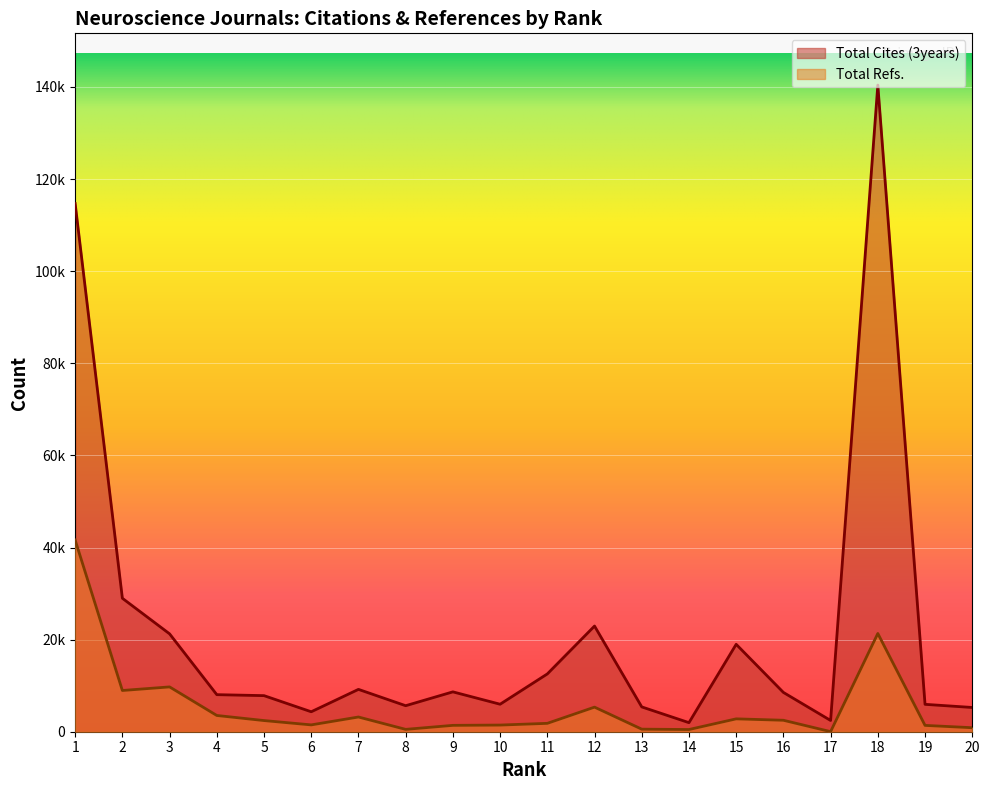

What is the sum of all Total Refs. values?

111366